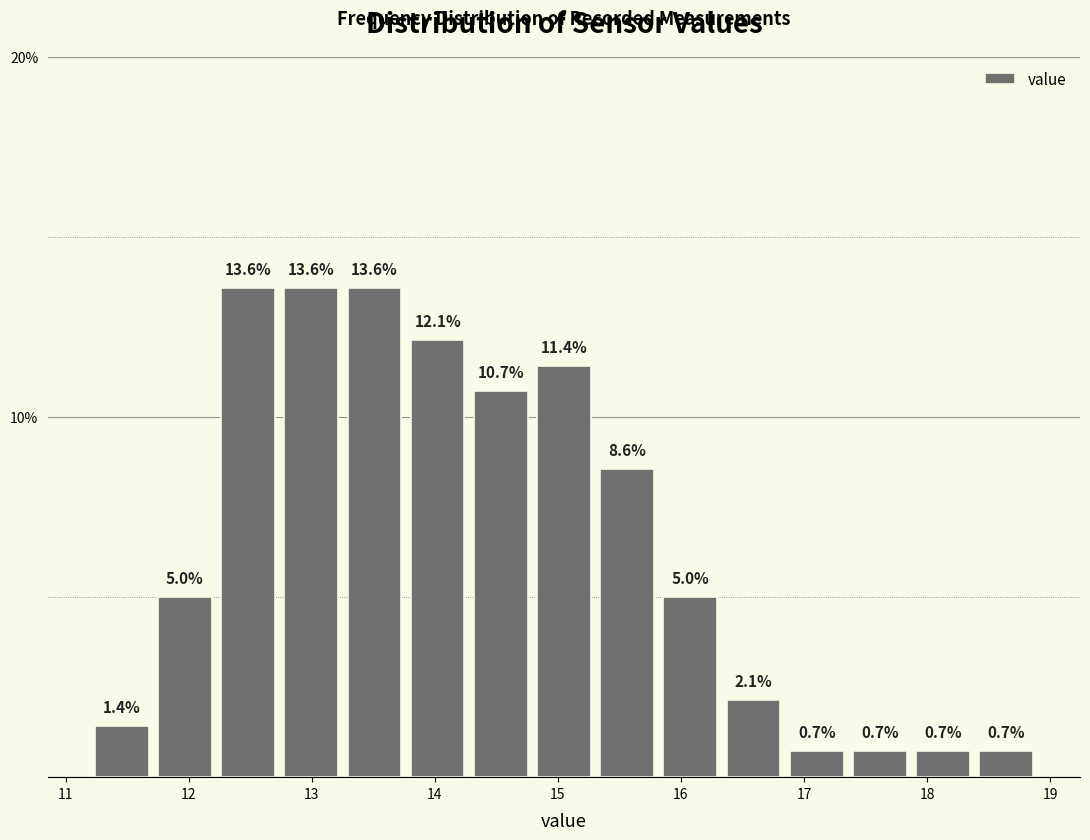

Reading left to right, transcribe this chart: for each bar, give the range it covers on the x-axis and its height. The bar edges are not printed on the chart, so give them approximately, as read against the axis.

11.2 to 11.7: 1.4
11.7 to 12.2: 5.0
12.2 to 12.7: 13.6
12.7 to 13.3: 13.6
13.3 to 13.8: 13.6
13.8 to 14.3: 12.1
14.3 to 14.8: 10.7
14.8 to 15.3: 11.4
15.3 to 15.8: 8.6
15.8 to 16.3: 5.0
16.3 to 16.8: 2.1
16.8 to 17.4: 0.7
17.4 to 17.9: 0.7
17.9 to 18.4: 0.7
18.4 to 18.9: 0.7